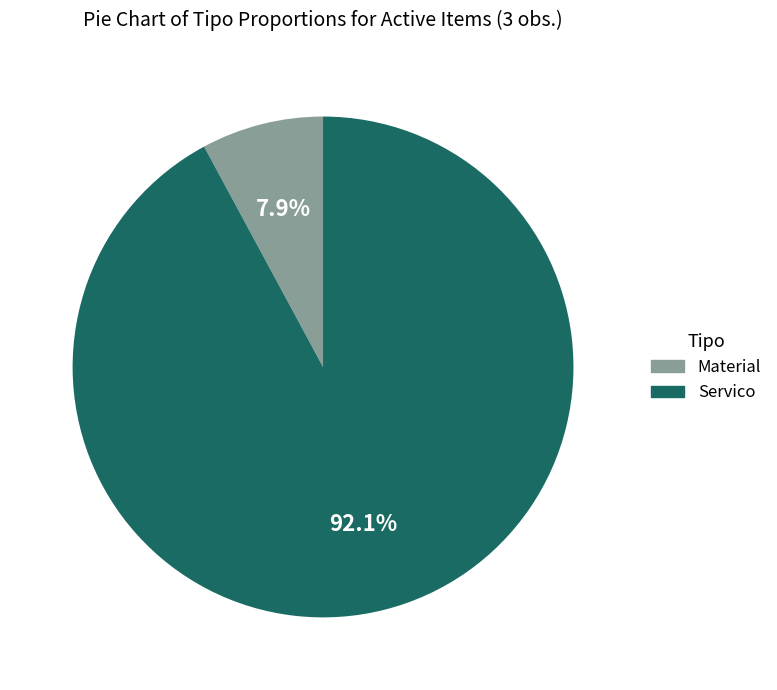

Is there any slice that represents more than half of the pie?

Yes